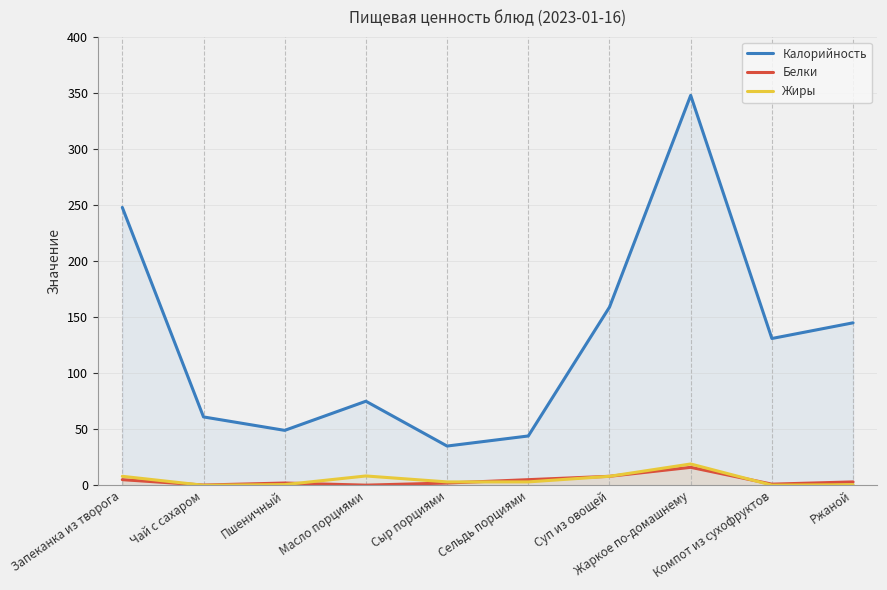

Where is Белки nearest to the value 8?

Суп из овощей